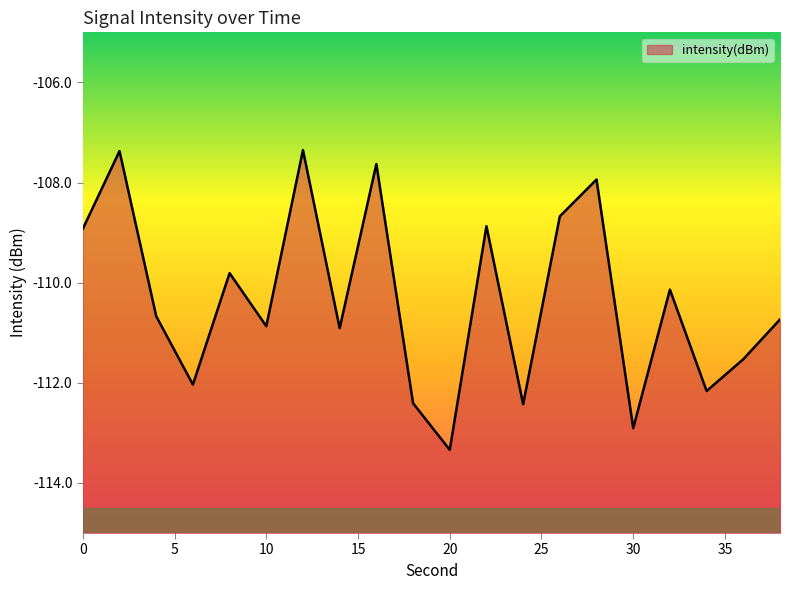

Reading left to right, extract all data points from this chart.

0=-108.9	2=-107.4	4=-110.7	6=-112.0	8=-109.8	10=-110.9	12=-107.4	14=-110.9	16=-107.6	18=-112.4	20=-113.3	22=-108.9	24=-112.4	26=-108.7	28=-107.9	30=-112.9	32=-110.1	34=-112.2	36=-111.5	38=-110.7